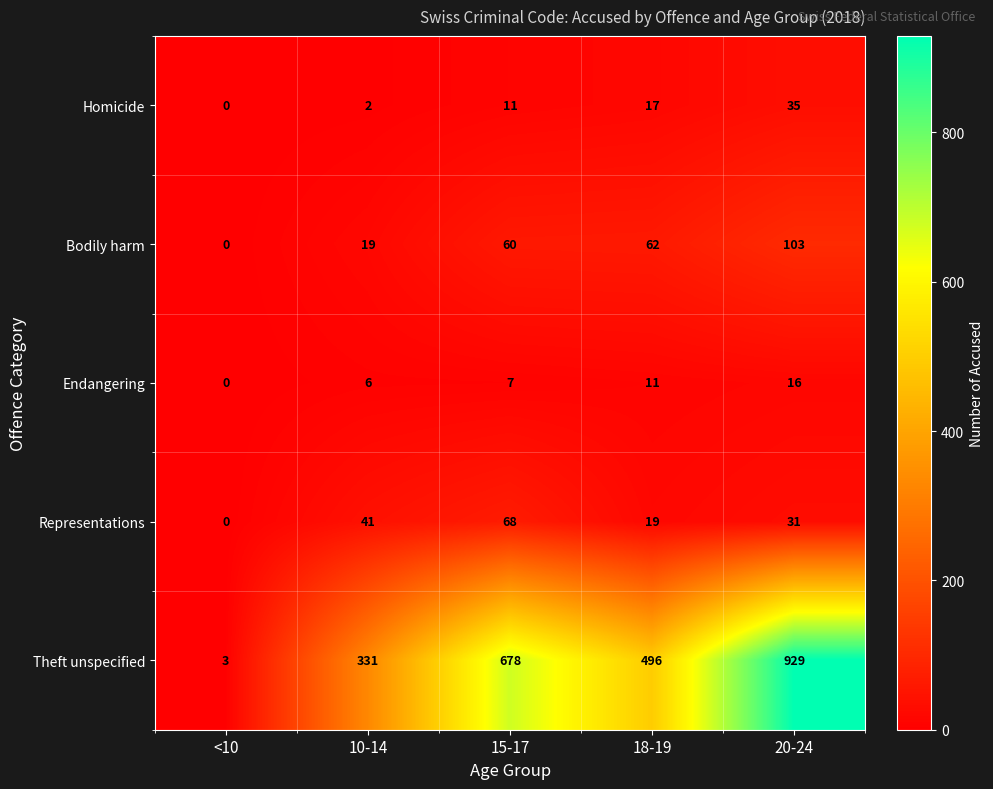

What is the difference between the Endangering values at 20-24 and <10?

16